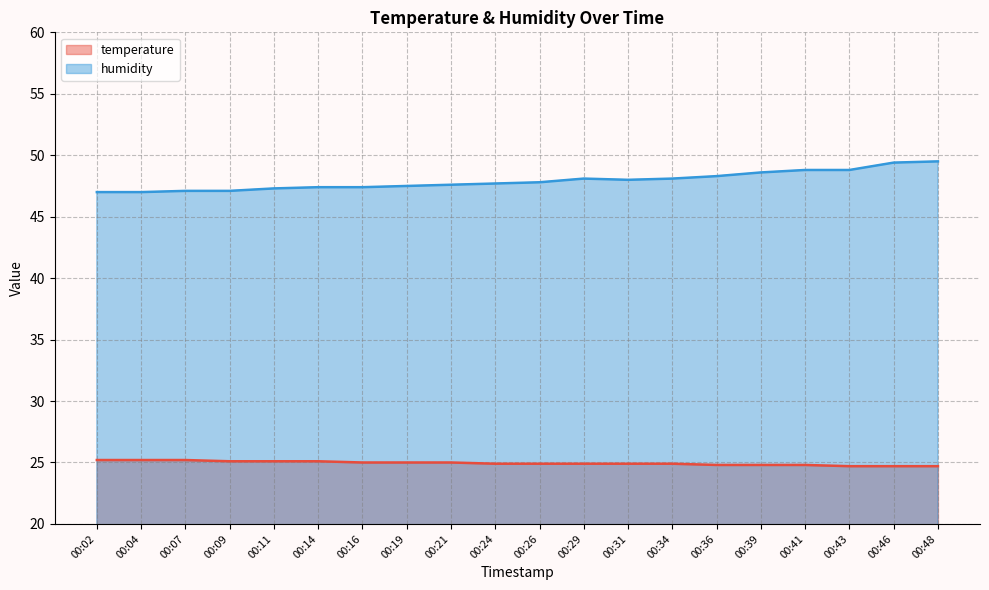

Which series has the largest total across all categories?

humidity